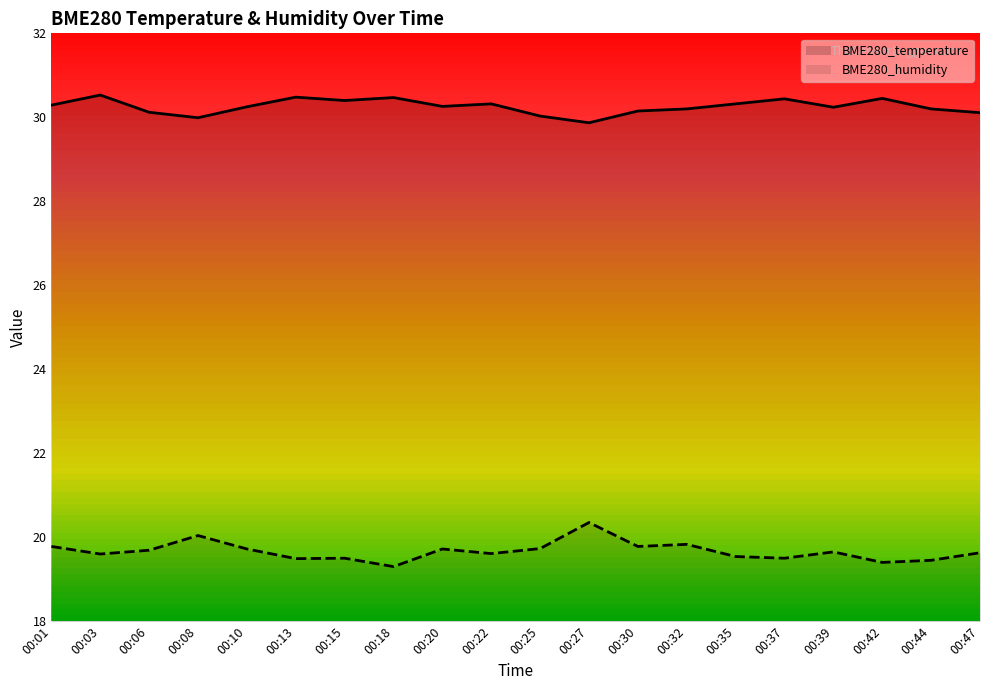

Count the number of data series in this chart.

2